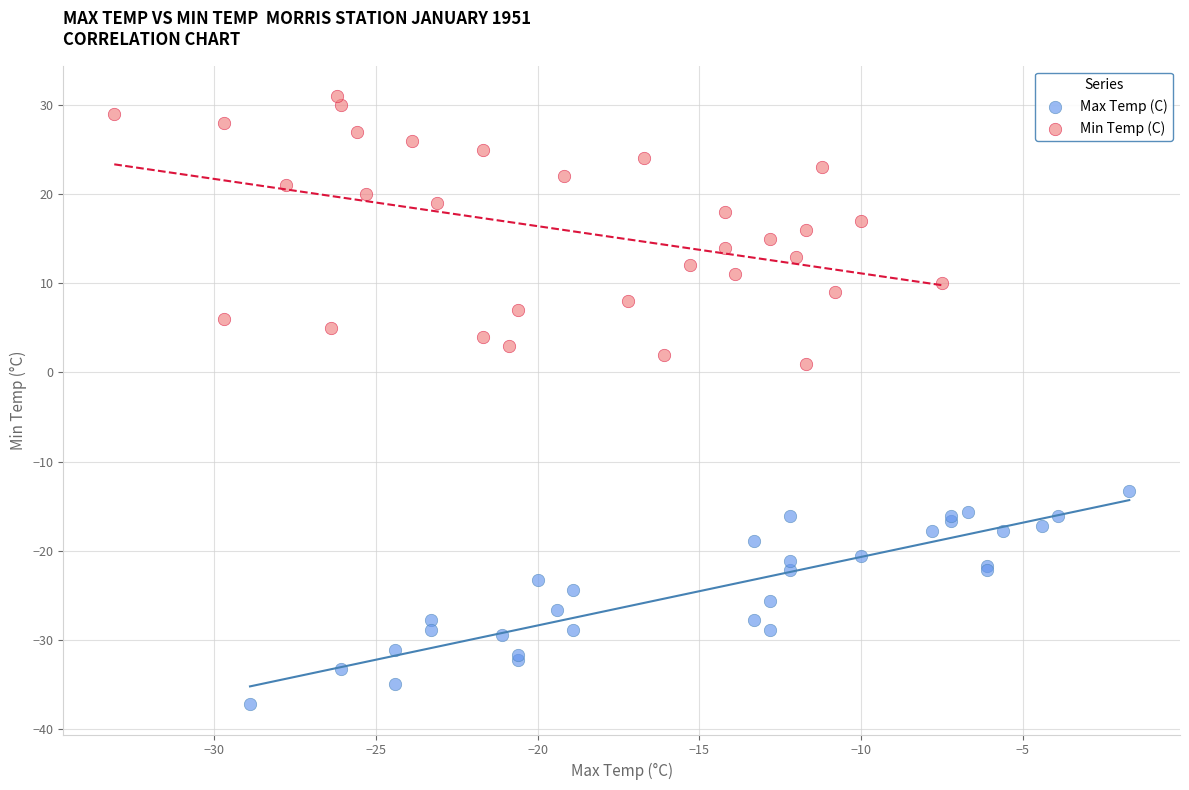

Which series has the largest Y range (max minus min)?

Min Temp (C)